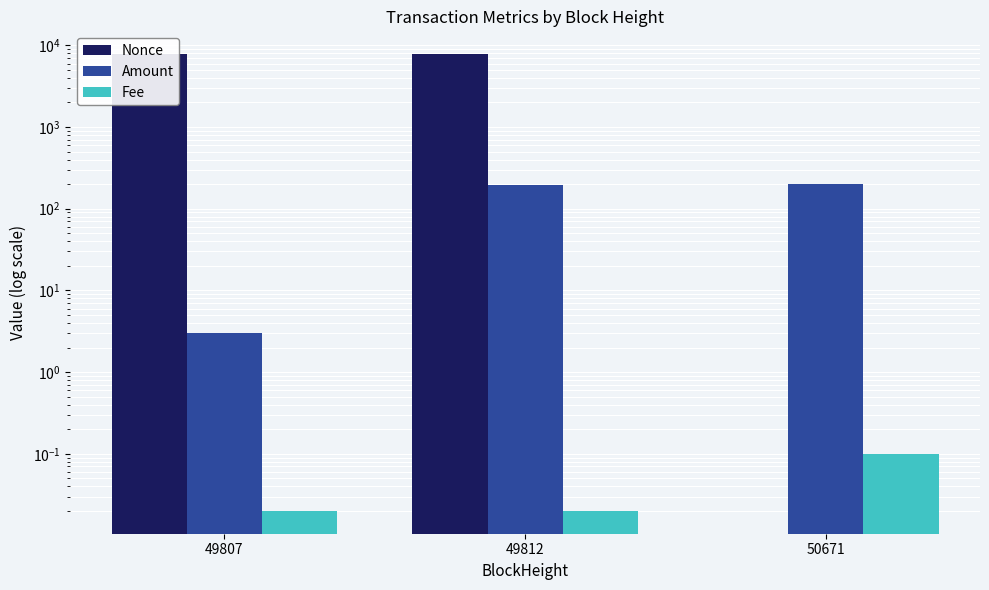

Are the bars grouped side by side (vs. stacked)?

Yes